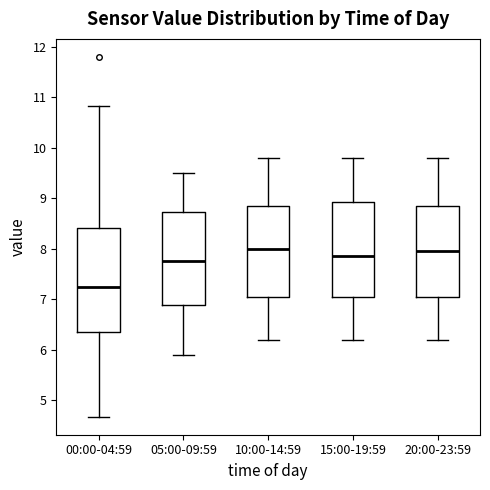

Comparing the boxes themselves (not the whiskers), which one is the tallest?

00:00-04:59